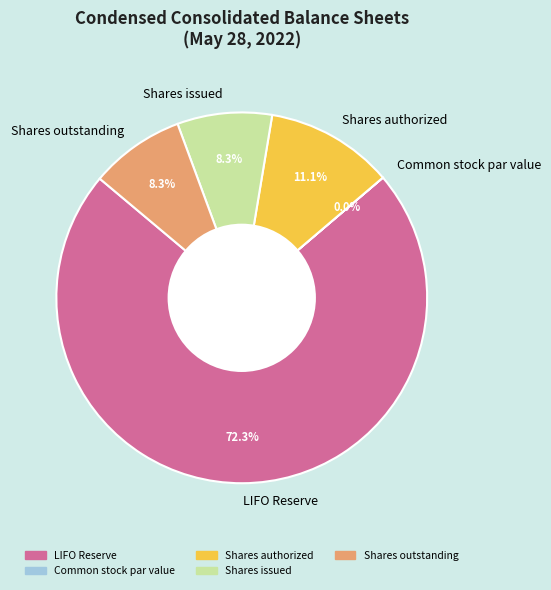

Which category has the biggest portion of the pie?

LIFO Reserve